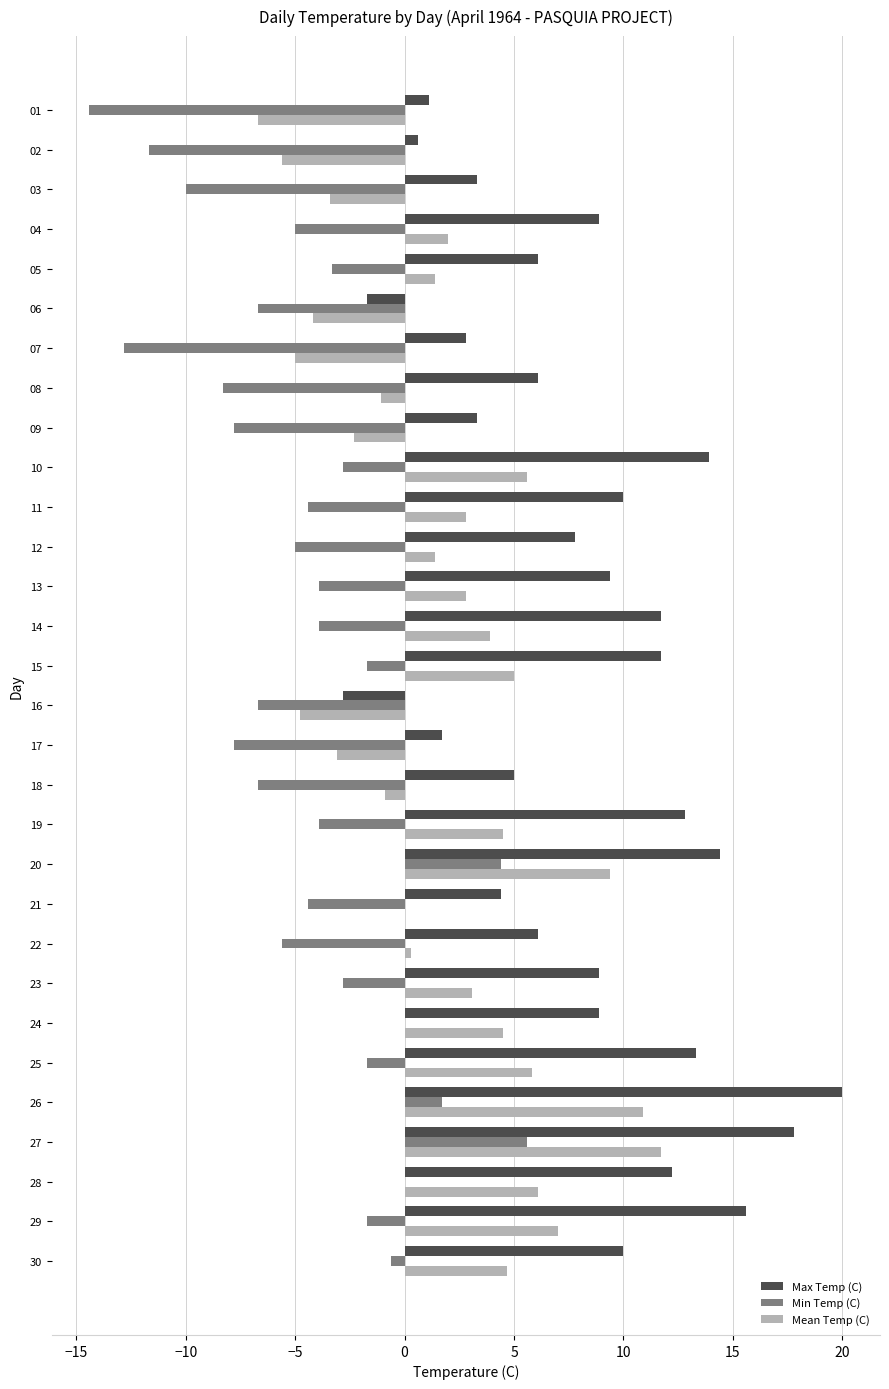

What is the sum of the Mean Temp (C) values at 15 and 21?

5.0